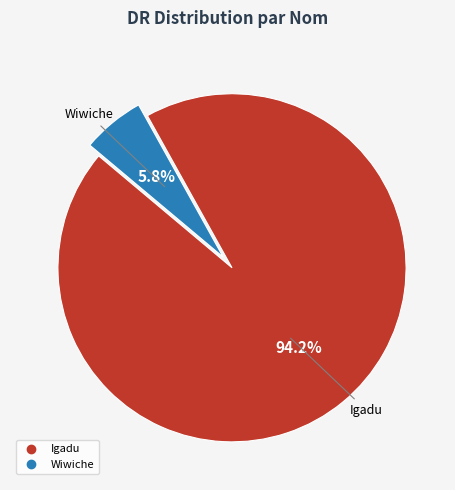

Is there a majority slice in this chart?

Yes